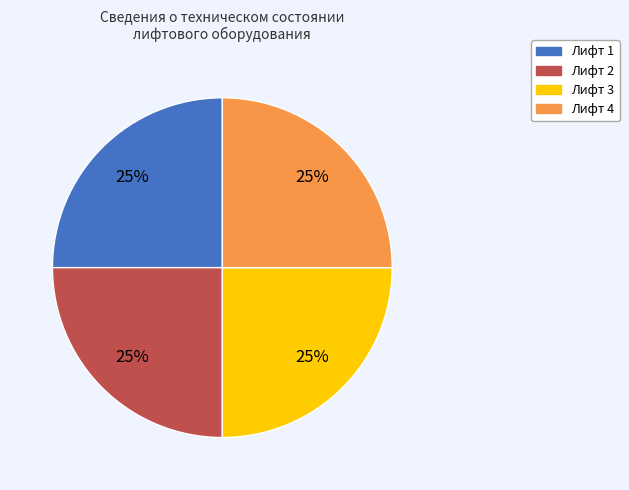

Is it true that Лифт 3 is 36% of the pie?

False